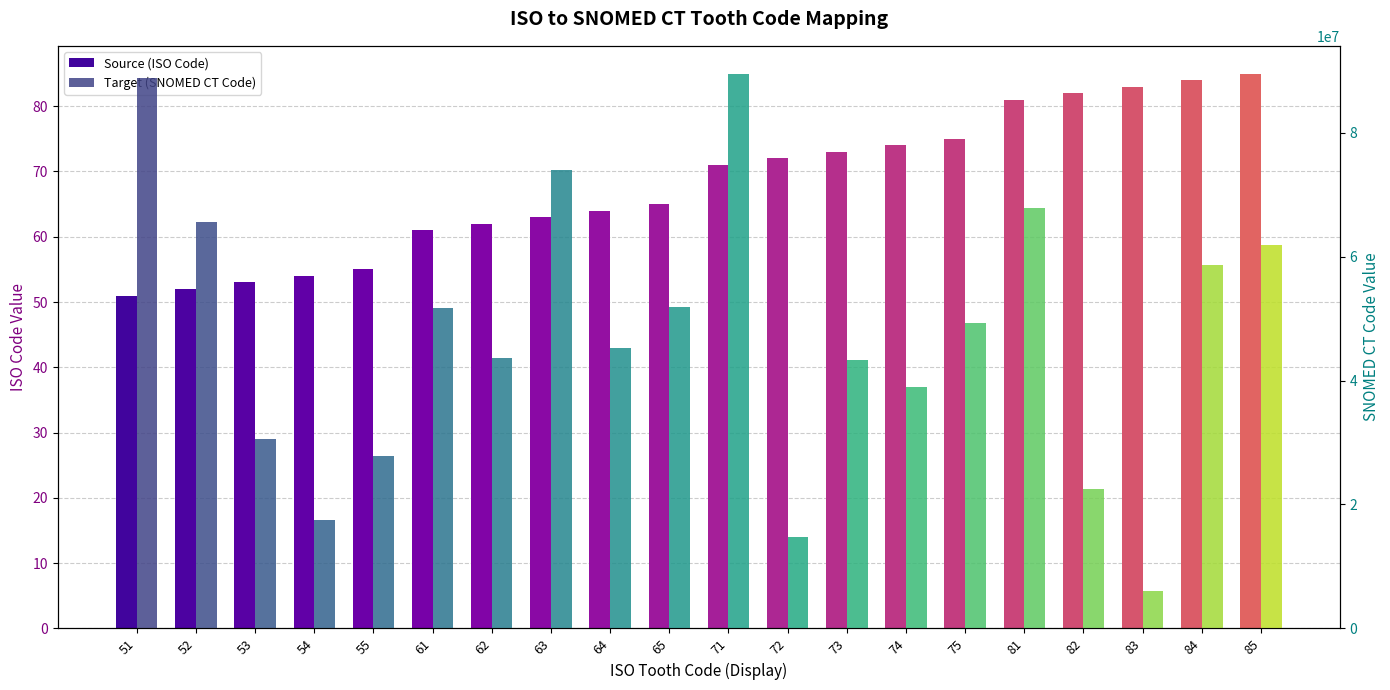

The value of Source (ISO Code) at 75 is 75. True or false?

True